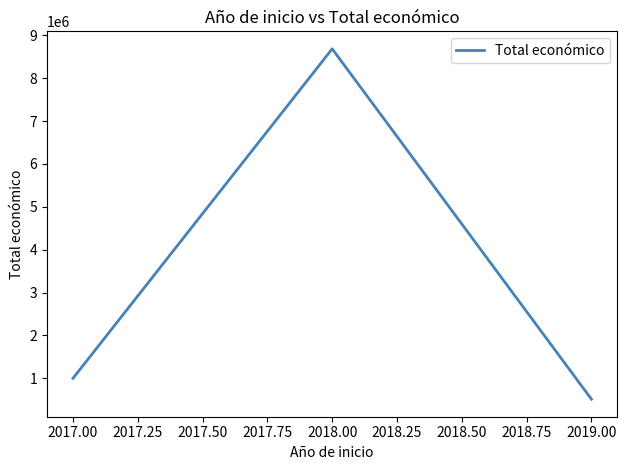

The value at 2018.00 is 12026005. True or false?

False